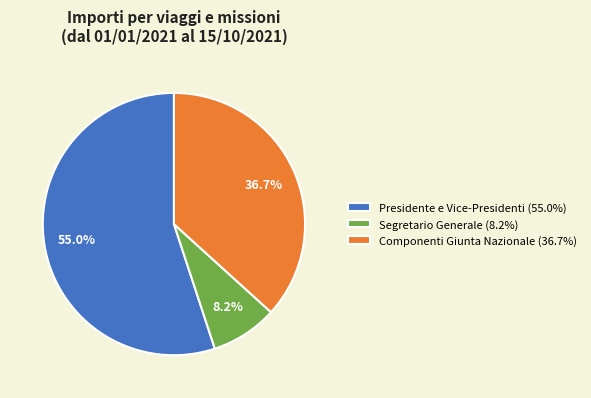

Is there any slice that represents more than half of the pie?

Yes